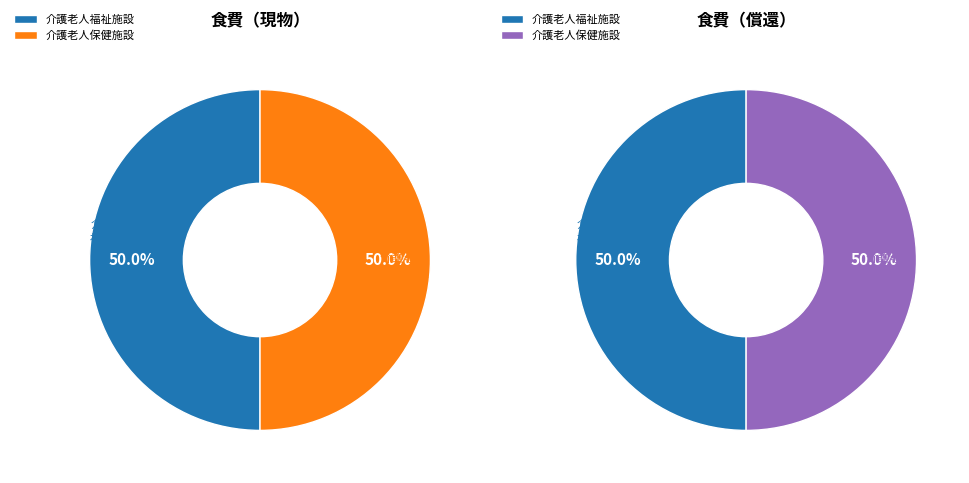

Do 0 and 1 together represent more than half of the pie?

Yes